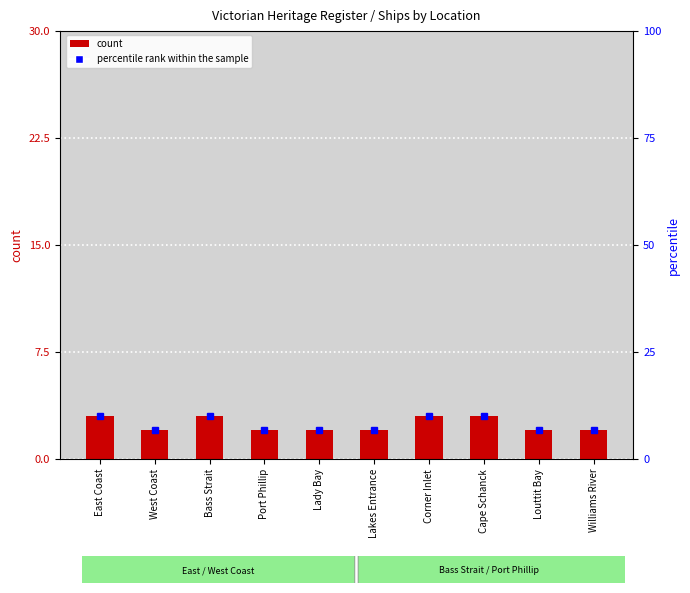

List the labels in order of value, largest first.

East Coast, Bass Strait, Corner Inlet, Cape Schanck, West Coast, Port Phillip, Lady Bay, Lakes Entrance, Louttit Bay, Williams River